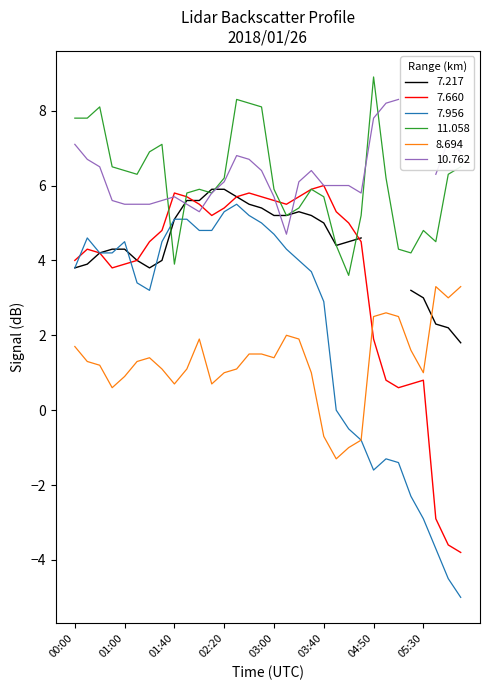

Where is the first local minimum for 8.694?

2018/01/26 00:50